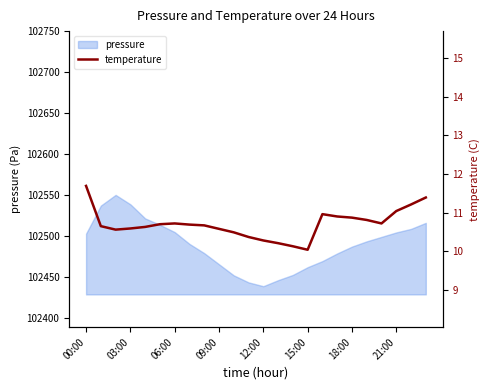

What is the highest value of the pressure series?

102550.1